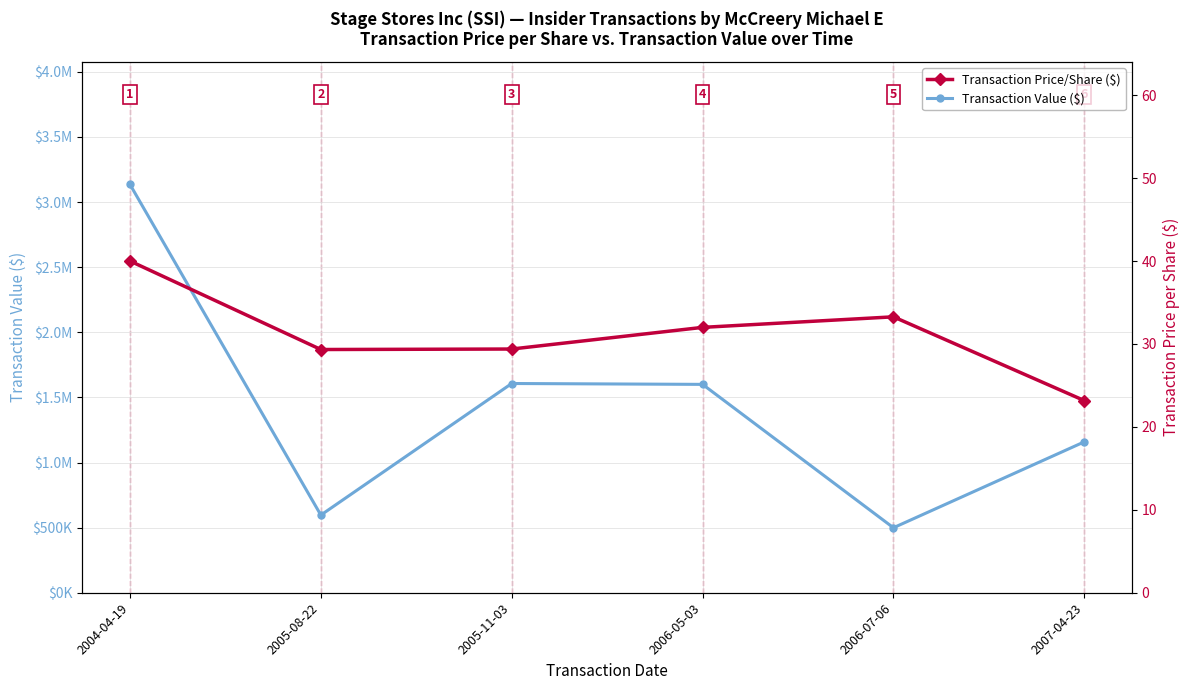

At which label does Transaction Value ($) first exceed 1600000?

2004-04-19